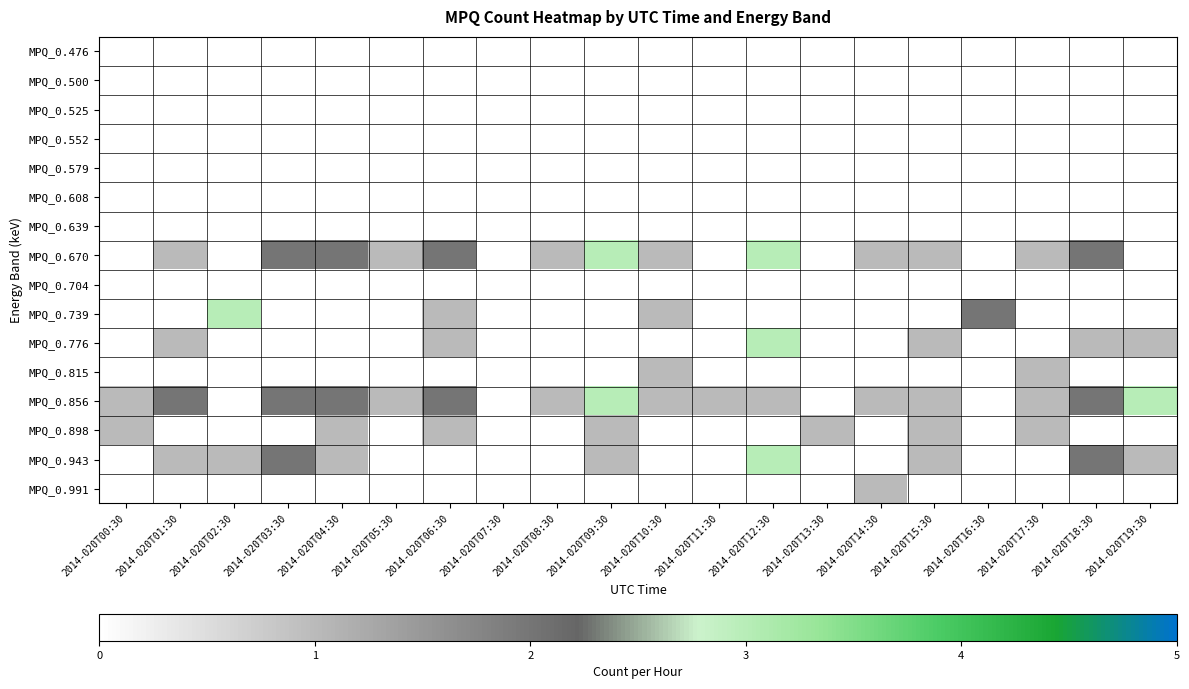

Reading left to right, transcribe all the data shown in this chart.

MPQ_0.476: 2014-020T00:30=0	2014-020T01:30=0	2014-020T02:30=0	2014-020T03:30=0	2014-020T04:30=0	2014-020T05:30=0	2014-020T06:30=0	2014-020T07:30=0	2014-020T08:30=0	2014-020T09:30=0	2014-020T10:30=0	2014-020T11:30=0	2014-020T12:30=0	2014-020T13:30=0	2014-020T14:30=0	2014-020T15:30=0	2014-020T16:30=0	2014-020T17:30=0	2014-020T18:30=0	2014-020T19:30=0
MPQ_0.500: 2014-020T00:30=0	2014-020T01:30=0	2014-020T02:30=0	2014-020T03:30=0	2014-020T04:30=0	2014-020T05:30=0	2014-020T06:30=0	2014-020T07:30=0	2014-020T08:30=0	2014-020T09:30=0	2014-020T10:30=0	2014-020T11:30=0	2014-020T12:30=0	2014-020T13:30=0	2014-020T14:30=0	2014-020T15:30=0	2014-020T16:30=0	2014-020T17:30=0	2014-020T18:30=0	2014-020T19:30=0
MPQ_0.525: 2014-020T00:30=0	2014-020T01:30=0	2014-020T02:30=0	2014-020T03:30=0	2014-020T04:30=0	2014-020T05:30=0	2014-020T06:30=0	2014-020T07:30=0	2014-020T08:30=0	2014-020T09:30=0	2014-020T10:30=0	2014-020T11:30=0	2014-020T12:30=0	2014-020T13:30=0	2014-020T14:30=0	2014-020T15:30=0	2014-020T16:30=0	2014-020T17:30=0	2014-020T18:30=0	2014-020T19:30=0
MPQ_0.552: 2014-020T00:30=0	2014-020T01:30=0	2014-020T02:30=0	2014-020T03:30=0	2014-020T04:30=0	2014-020T05:30=0	2014-020T06:30=0	2014-020T07:30=0	2014-020T08:30=0	2014-020T09:30=0	2014-020T10:30=0	2014-020T11:30=0	2014-020T12:30=0	2014-020T13:30=0	2014-020T14:30=0	2014-020T15:30=0	2014-020T16:30=0	2014-020T17:30=0	2014-020T18:30=0	2014-020T19:30=0
MPQ_0.579: 2014-020T00:30=0	2014-020T01:30=0	2014-020T02:30=0	2014-020T03:30=0	2014-020T04:30=0	2014-020T05:30=0	2014-020T06:30=0	2014-020T07:30=0	2014-020T08:30=0	2014-020T09:30=0	2014-020T10:30=0	2014-020T11:30=0	2014-020T12:30=0	2014-020T13:30=0	2014-020T14:30=0	2014-020T15:30=0	2014-020T16:30=0	2014-020T17:30=0	2014-020T18:30=0	2014-020T19:30=0
MPQ_0.608: 2014-020T00:30=0	2014-020T01:30=0	2014-020T02:30=0	2014-020T03:30=0	2014-020T04:30=0	2014-020T05:30=0	2014-020T06:30=0	2014-020T07:30=0	2014-020T08:30=0	2014-020T09:30=0	2014-020T10:30=0	2014-020T11:30=0	2014-020T12:30=0	2014-020T13:30=0	2014-020T14:30=0	2014-020T15:30=0	2014-020T16:30=0	2014-020T17:30=0	2014-020T18:30=0	2014-020T19:30=0
MPQ_0.639: 2014-020T00:30=0	2014-020T01:30=0	2014-020T02:30=0	2014-020T03:30=0	2014-020T04:30=0	2014-020T05:30=0	2014-020T06:30=0	2014-020T07:30=0	2014-020T08:30=0	2014-020T09:30=0	2014-020T10:30=0	2014-020T11:30=0	2014-020T12:30=0	2014-020T13:30=0	2014-020T14:30=0	2014-020T15:30=0	2014-020T16:30=0	2014-020T17:30=0	2014-020T18:30=0	2014-020T19:30=0
MPQ_0.670: 2014-020T00:30=0	2014-020T01:30=1	2014-020T02:30=0	2014-020T03:30=2	2014-020T04:30=2	2014-020T05:30=1	2014-020T06:30=2	2014-020T07:30=0	2014-020T08:30=1	2014-020T09:30=3	2014-020T10:30=1	2014-020T11:30=0	2014-020T12:30=3	2014-020T13:30=0	2014-020T14:30=1	2014-020T15:30=1	2014-020T16:30=0	2014-020T17:30=1	2014-020T18:30=2	2014-020T19:30=0
MPQ_0.704: 2014-020T00:30=0	2014-020T01:30=0	2014-020T02:30=0	2014-020T03:30=0	2014-020T04:30=0	2014-020T05:30=0	2014-020T06:30=0	2014-020T07:30=0	2014-020T08:30=0	2014-020T09:30=0	2014-020T10:30=0	2014-020T11:30=0	2014-020T12:30=0	2014-020T13:30=0	2014-020T14:30=0	2014-020T15:30=0	2014-020T16:30=0	2014-020T17:30=0	2014-020T18:30=0	2014-020T19:30=0
MPQ_0.739: 2014-020T00:30=0	2014-020T01:30=0	2014-020T02:30=3	2014-020T03:30=0	2014-020T04:30=0	2014-020T05:30=0	2014-020T06:30=1	2014-020T07:30=0	2014-020T08:30=0	2014-020T09:30=0	2014-020T10:30=1	2014-020T11:30=0	2014-020T12:30=0	2014-020T13:30=0	2014-020T14:30=0	2014-020T15:30=0	2014-020T16:30=2	2014-020T17:30=0	2014-020T18:30=0	2014-020T19:30=0
MPQ_0.776: 2014-020T00:30=0	2014-020T01:30=1	2014-020T02:30=0	2014-020T03:30=0	2014-020T04:30=0	2014-020T05:30=0	2014-020T06:30=1	2014-020T07:30=0	2014-020T08:30=0	2014-020T09:30=0	2014-020T10:30=0	2014-020T11:30=0	2014-020T12:30=3	2014-020T13:30=0	2014-020T14:30=0	2014-020T15:30=1	2014-020T16:30=0	2014-020T17:30=0	2014-020T18:30=1	2014-020T19:30=1
MPQ_0.815: 2014-020T00:30=0	2014-020T01:30=0	2014-020T02:30=0	2014-020T03:30=0	2014-020T04:30=0	2014-020T05:30=0	2014-020T06:30=0	2014-020T07:30=0	2014-020T08:30=0	2014-020T09:30=0	2014-020T10:30=1	2014-020T11:30=0	2014-020T12:30=0	2014-020T13:30=0	2014-020T14:30=0	2014-020T15:30=0	2014-020T16:30=0	2014-020T17:30=1	2014-020T18:30=0	2014-020T19:30=0
MPQ_0.856: 2014-020T00:30=1	2014-020T01:30=2	2014-020T02:30=0	2014-020T03:30=2	2014-020T04:30=2	2014-020T05:30=1	2014-020T06:30=2	2014-020T07:30=0	2014-020T08:30=1	2014-020T09:30=3	2014-020T10:30=1	2014-020T11:30=1	2014-020T12:30=1	2014-020T13:30=0	2014-020T14:30=1	2014-020T15:30=1	2014-020T16:30=0	2014-020T17:30=1	2014-020T18:30=2	2014-020T19:30=3
MPQ_0.898: 2014-020T00:30=1	2014-020T01:30=0	2014-020T02:30=0	2014-020T03:30=0	2014-020T04:30=1	2014-020T05:30=0	2014-020T06:30=1	2014-020T07:30=0	2014-020T08:30=0	2014-020T09:30=1	2014-020T10:30=0	2014-020T11:30=0	2014-020T12:30=0	2014-020T13:30=1	2014-020T14:30=0	2014-020T15:30=1	2014-020T16:30=0	2014-020T17:30=1	2014-020T18:30=0	2014-020T19:30=0
MPQ_0.943: 2014-020T00:30=0	2014-020T01:30=1	2014-020T02:30=1	2014-020T03:30=2	2014-020T04:30=1	2014-020T05:30=0	2014-020T06:30=0	2014-020T07:30=0	2014-020T08:30=0	2014-020T09:30=1	2014-020T10:30=0	2014-020T11:30=0	2014-020T12:30=3	2014-020T13:30=0	2014-020T14:30=0	2014-020T15:30=1	2014-020T16:30=0	2014-020T17:30=0	2014-020T18:30=2	2014-020T19:30=1
MPQ_0.991: 2014-020T00:30=0	2014-020T01:30=0	2014-020T02:30=0	2014-020T03:30=0	2014-020T04:30=0	2014-020T05:30=0	2014-020T06:30=0	2014-020T07:30=0	2014-020T08:30=0	2014-020T09:30=0	2014-020T10:30=0	2014-020T11:30=0	2014-020T12:30=0	2014-020T13:30=0	2014-020T14:30=1	2014-020T15:30=0	2014-020T16:30=0	2014-020T17:30=0	2014-020T18:30=0	2014-020T19:30=0